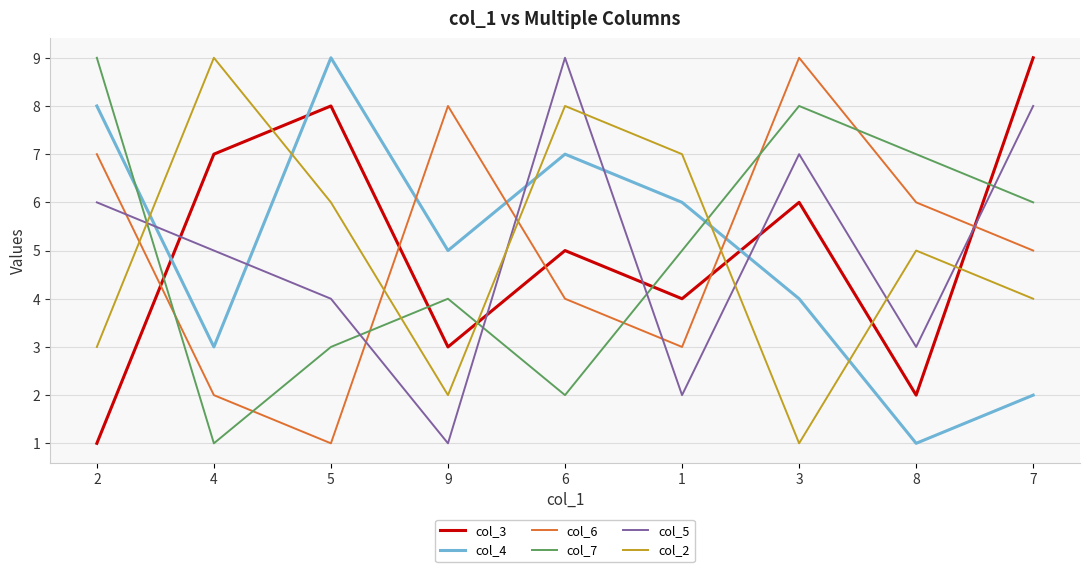

Reading left to right, what are all the values shown in this chart?

col_3: 2=1	4=7	5=8	9=3	6=5	1=4	3=6	8=2	7=9
col_4: 2=8	4=3	5=9	9=5	6=7	1=6	3=4	8=1	7=2
col_6: 2=7	4=2	5=1	9=8	6=4	1=3	3=9	8=6	7=5
col_7: 2=9	4=1	5=3	9=4	6=2	1=5	3=8	8=7	7=6
col_5: 2=6	4=5	5=4	9=1	6=9	1=2	3=7	8=3	7=8
col_2: 2=3	4=9	5=6	9=2	6=8	1=7	3=1	8=5	7=4